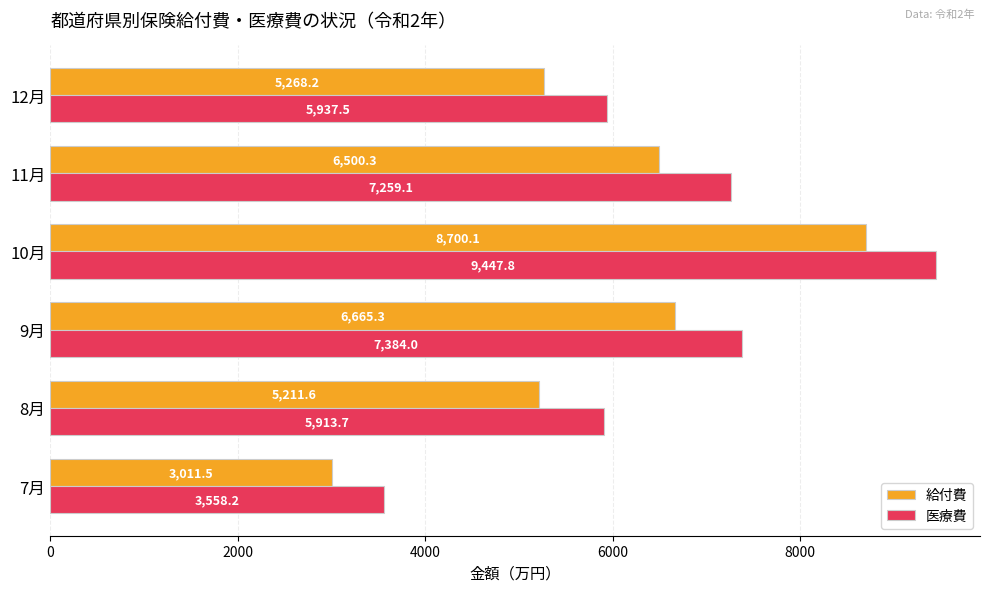

Which series changed the most between 8月 and 10月?

医療費